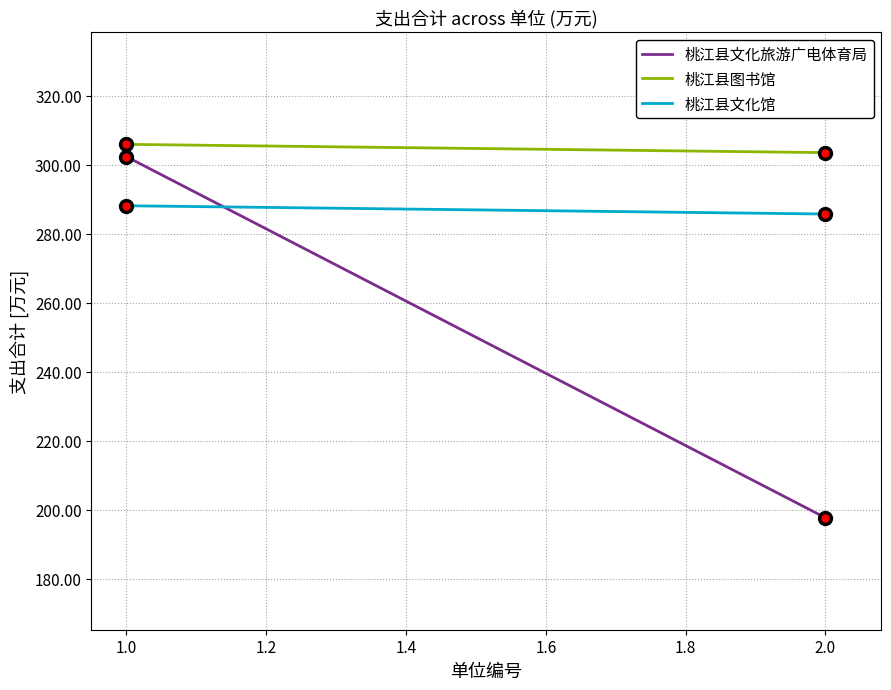

At which category is the sum across all series the highest?

1.0